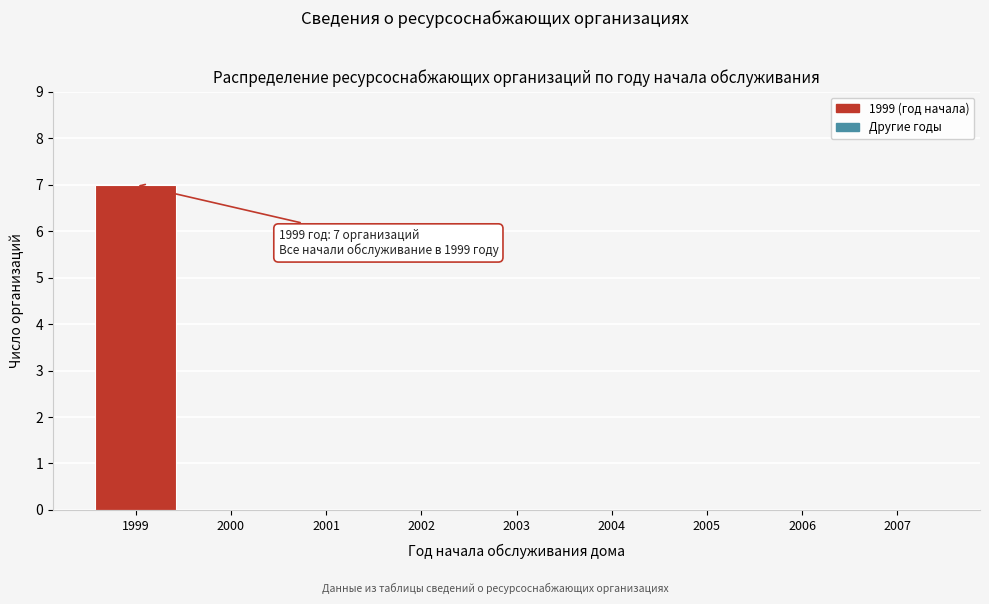

Reading right to left, list all the values displayed in this chart.

2007=0	2006=0	2005=0	2004=0	2003=0	2002=0	2001=0	2000=0	1999=7